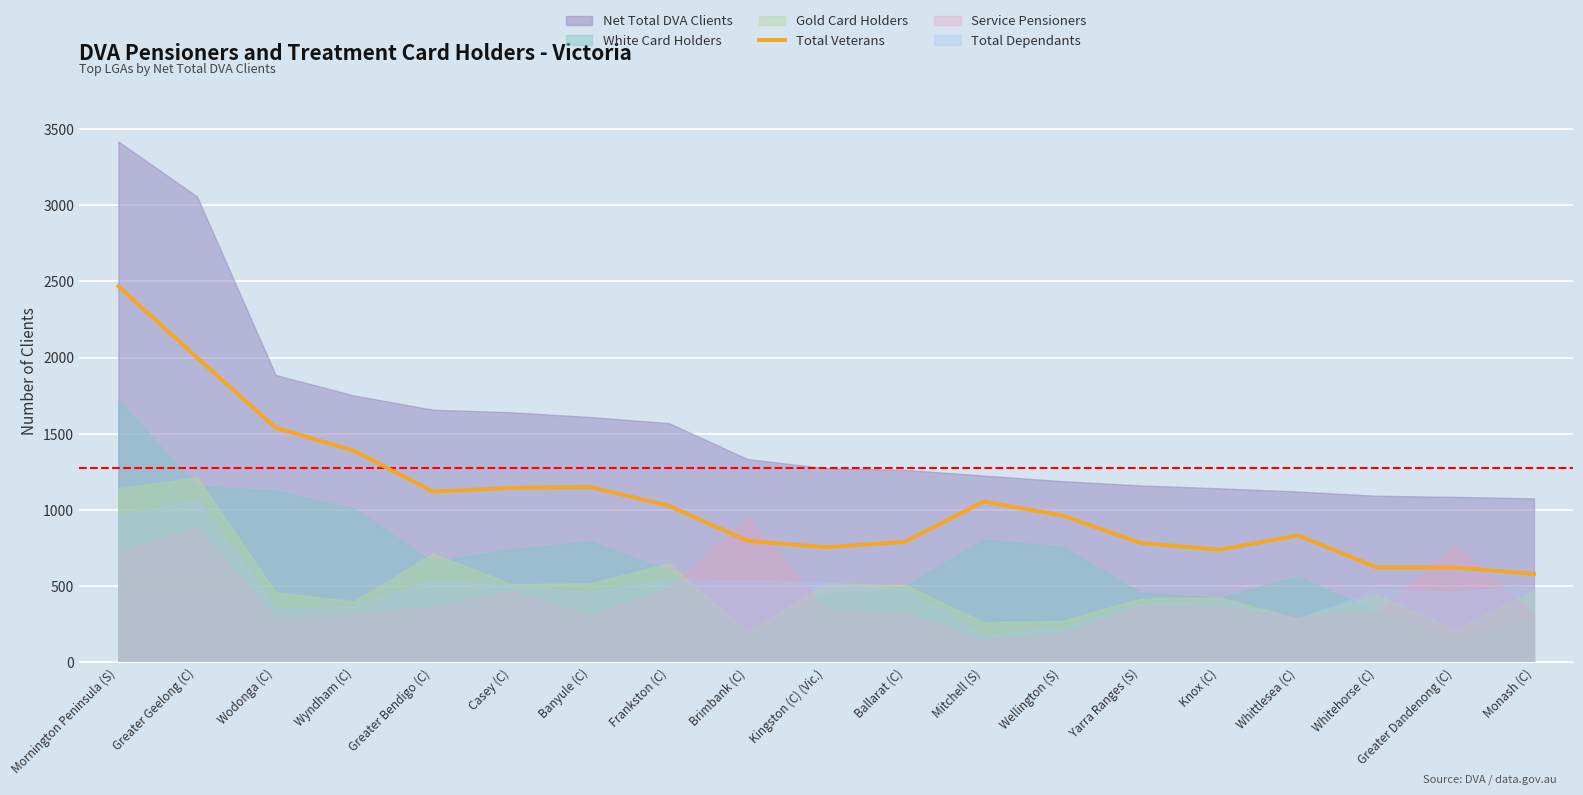

How many interior local valleys (lower than both neighbors) does the data have?

3